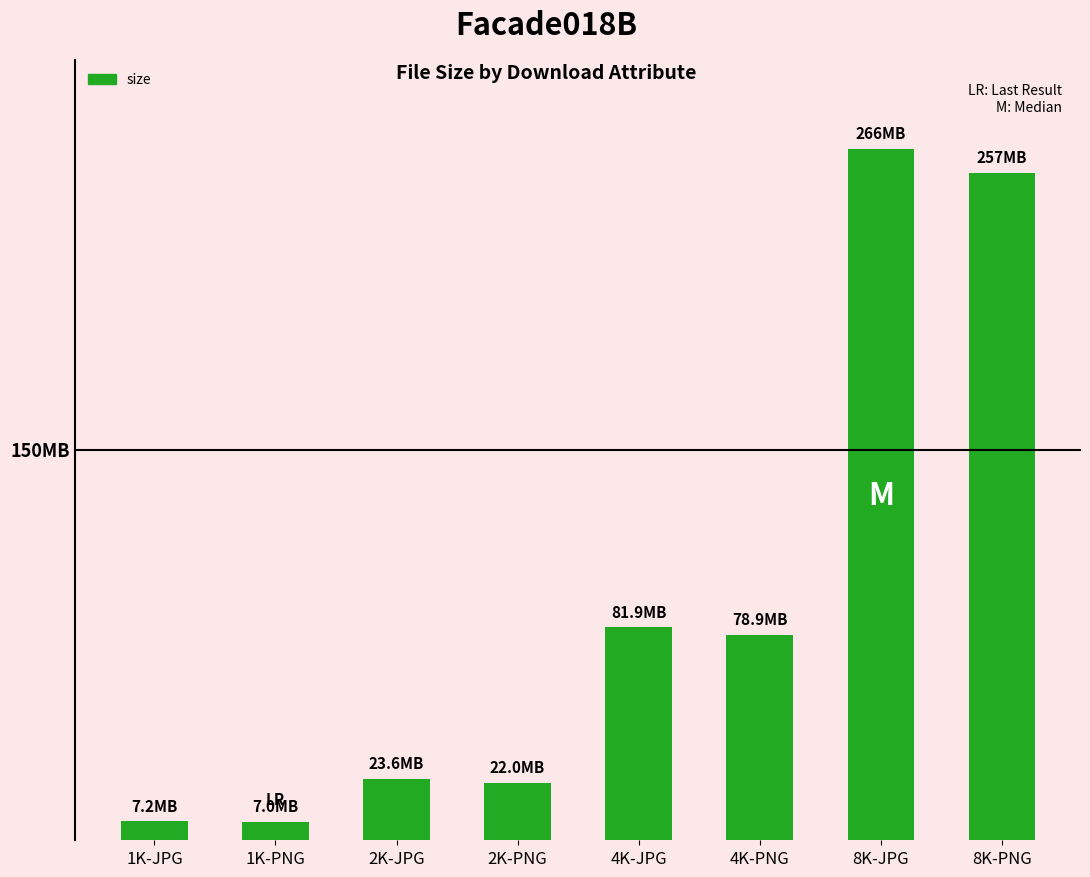

Does the chart contain any negative values?

No